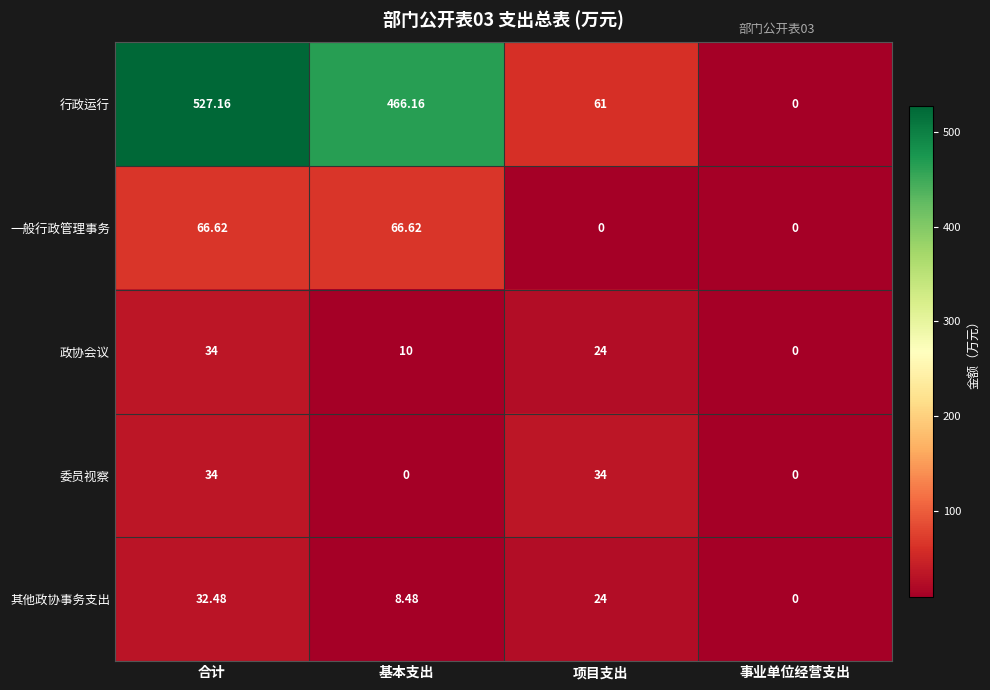

List the labels in order of 其他政协事务支出 value, smallest first.

事业单位经营支出, 基本支出, 项目支出, 合计